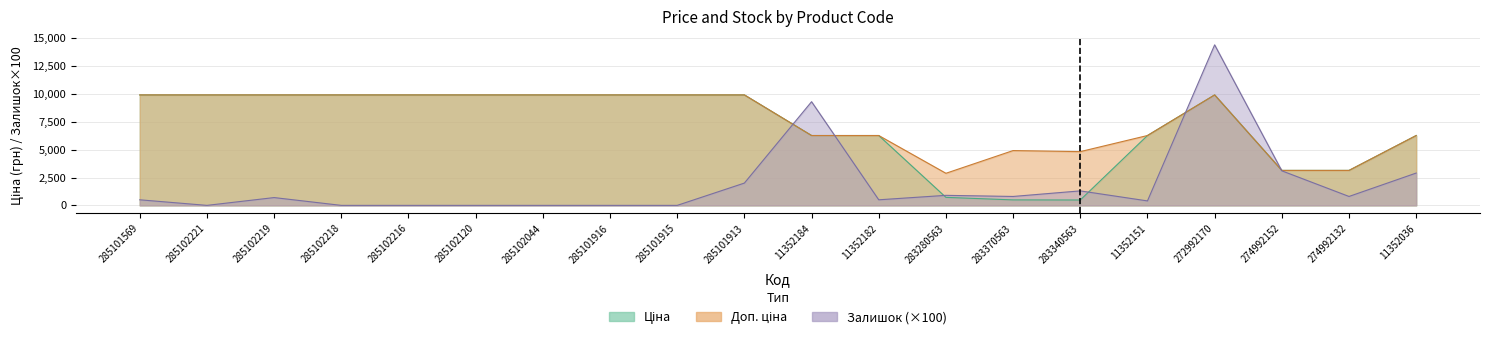

What is the spread (max minus min) of values at 11352036?

3366.7